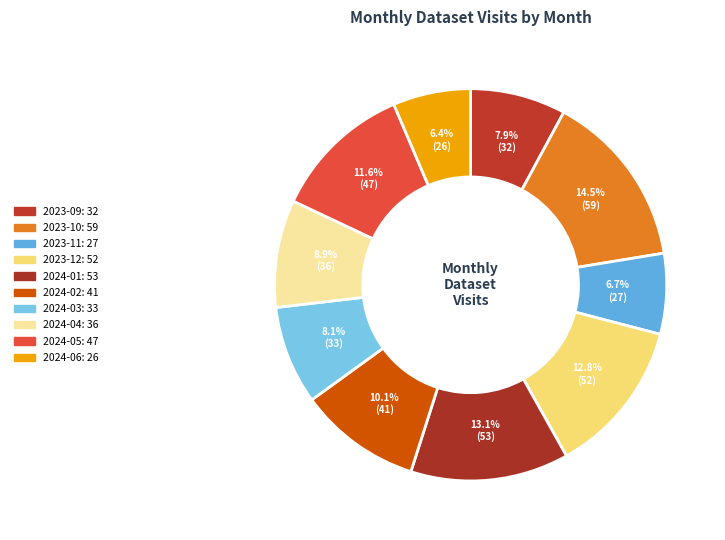

How many slices are in this pie chart?

10